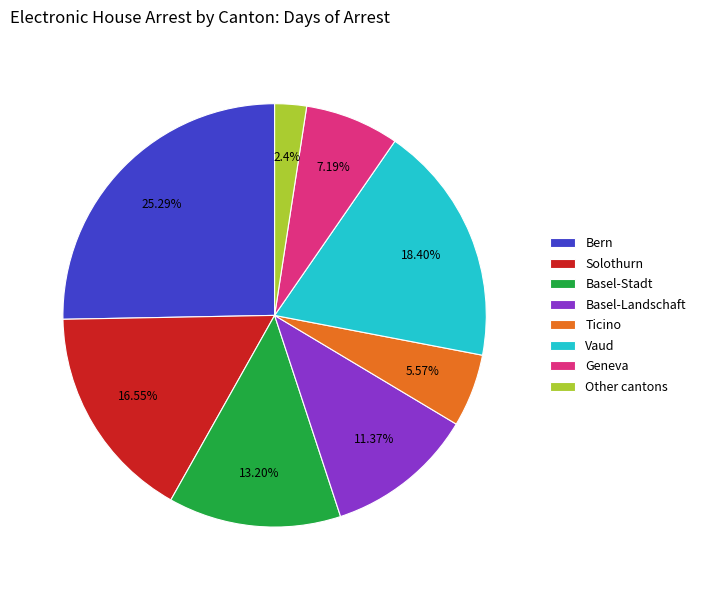

Rank the categories by value from highest to lowest.

Bern, Vaud, Solothurn, Basel-Stadt, Basel-Landschaft, Geneva, Ticino, Other cantons